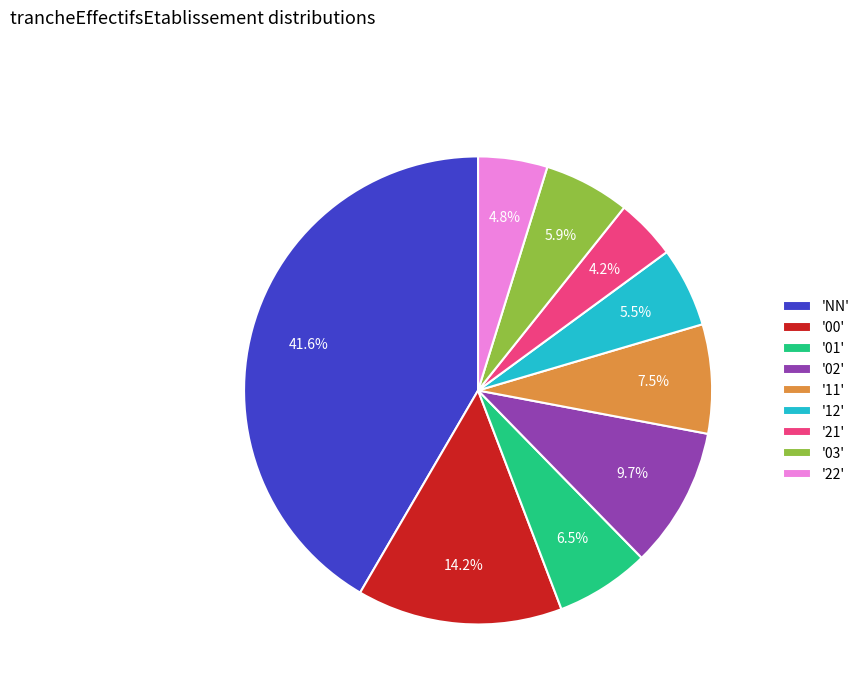

Is there a majority slice in this chart?

No